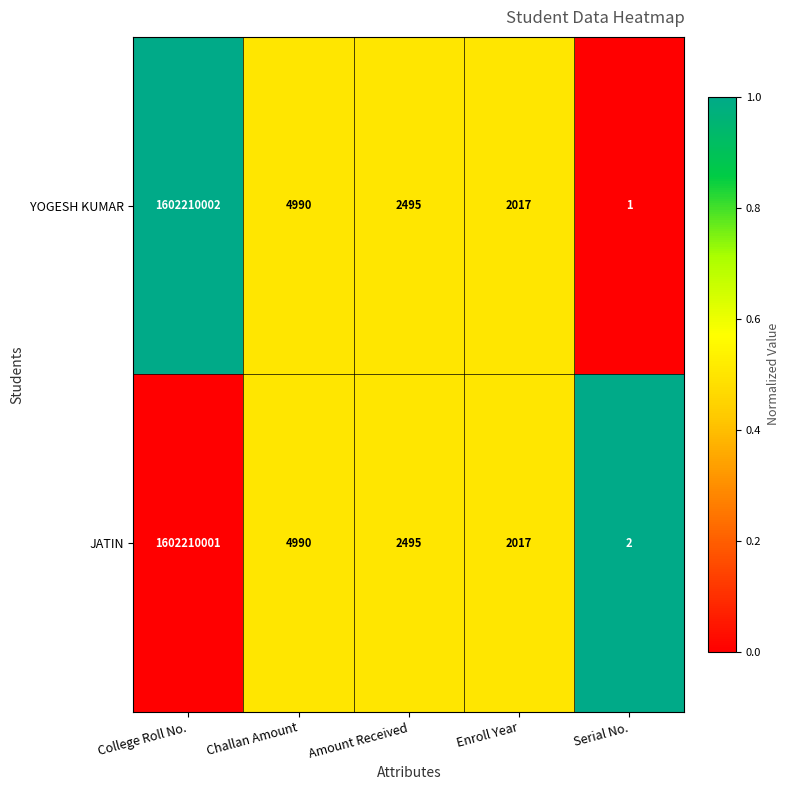

At which label is JATIN closest to 801105001?

Challan Amount